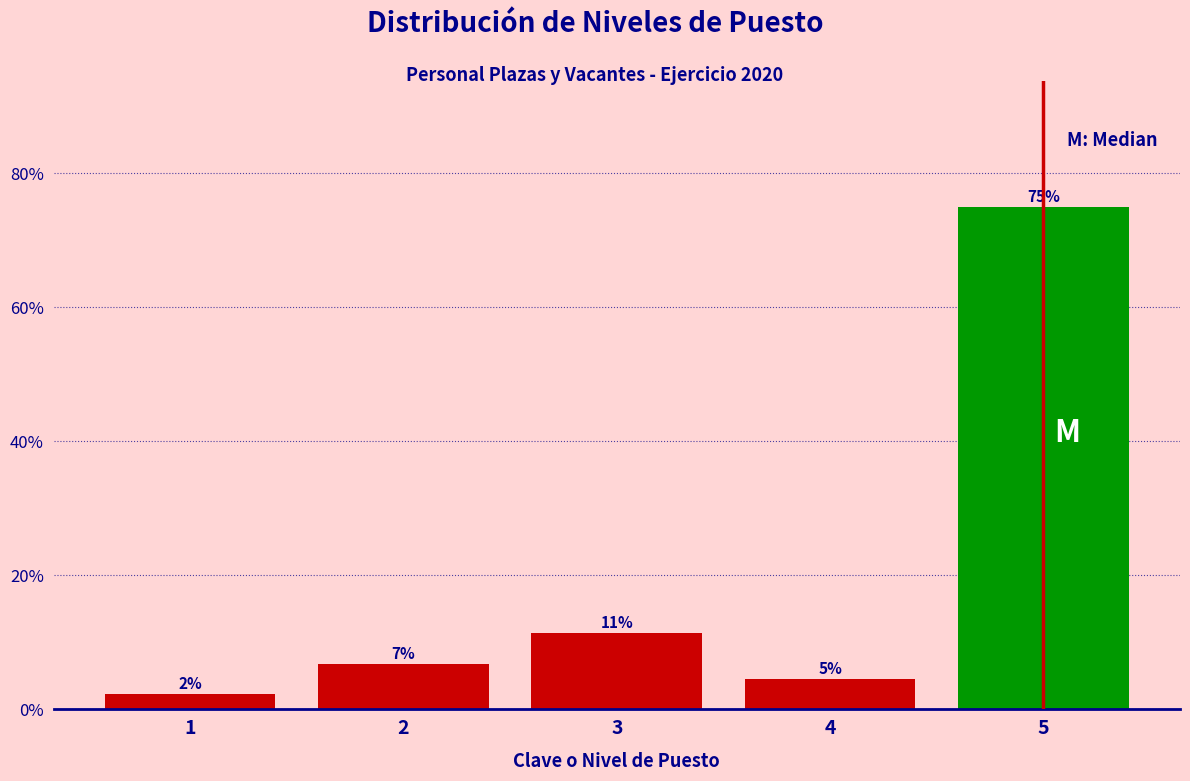

Are the bars horizontal?

No